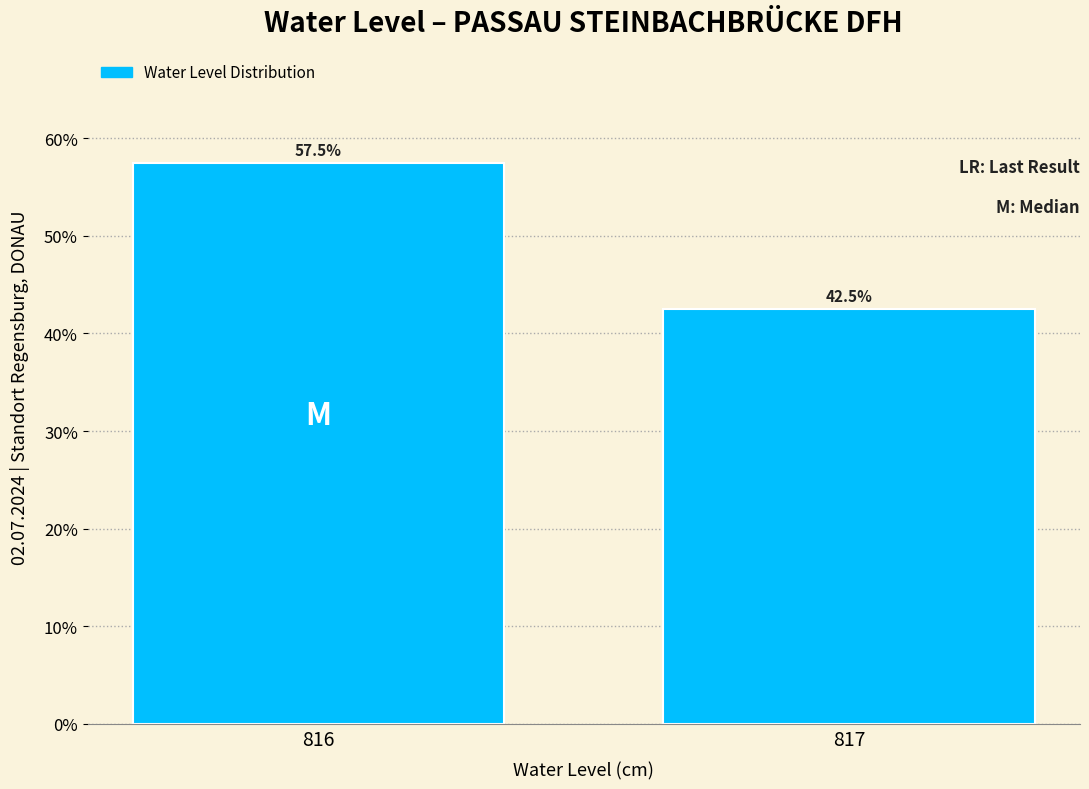

Reading left to right, what are all the values shown in this chart?

57.5	42.5